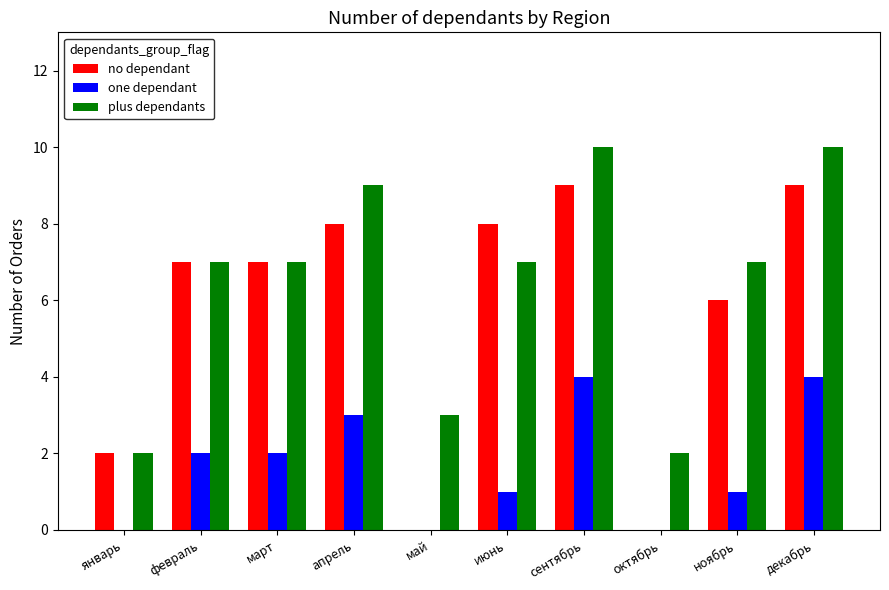

What is the greatest value displayed?

10